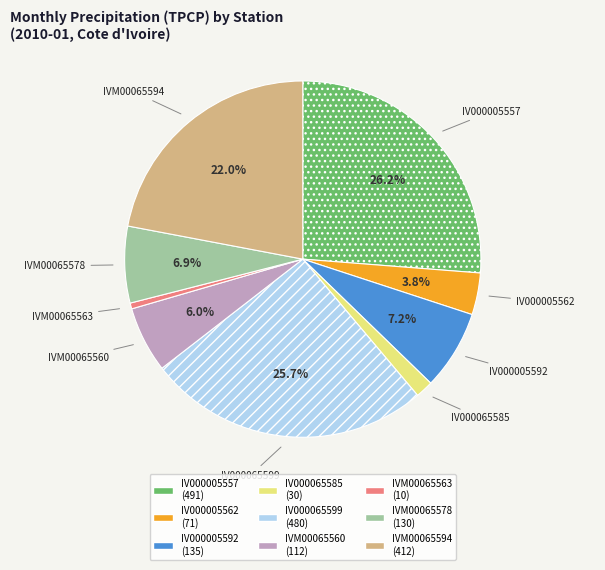

Count the number of slices in the pie.

9